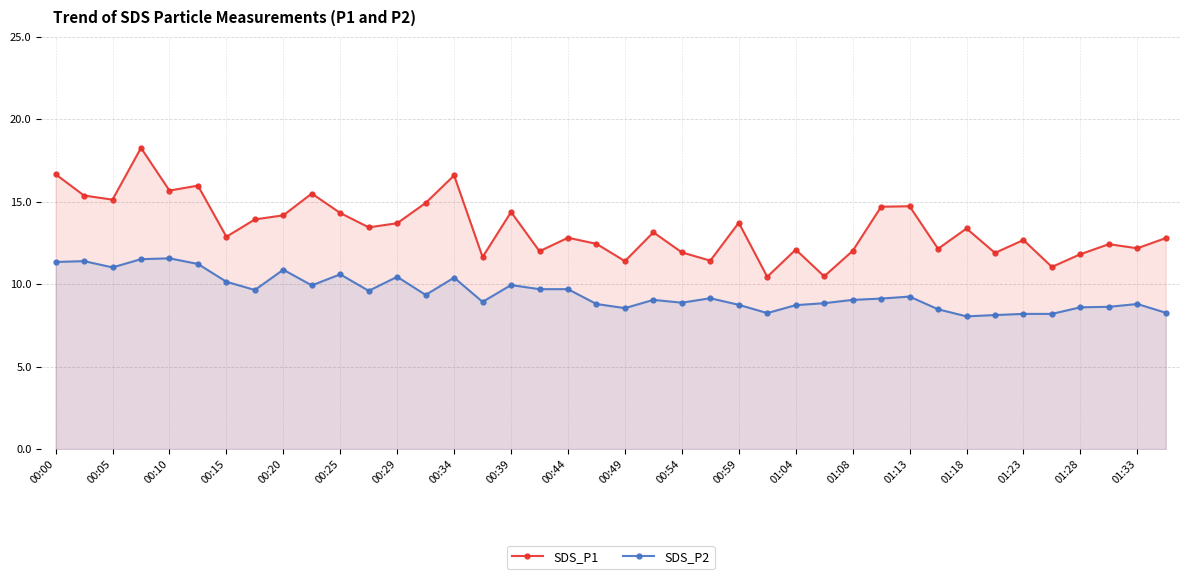

What is the difference between the maximum and minimum values in the SDS_P2 series?

3.5